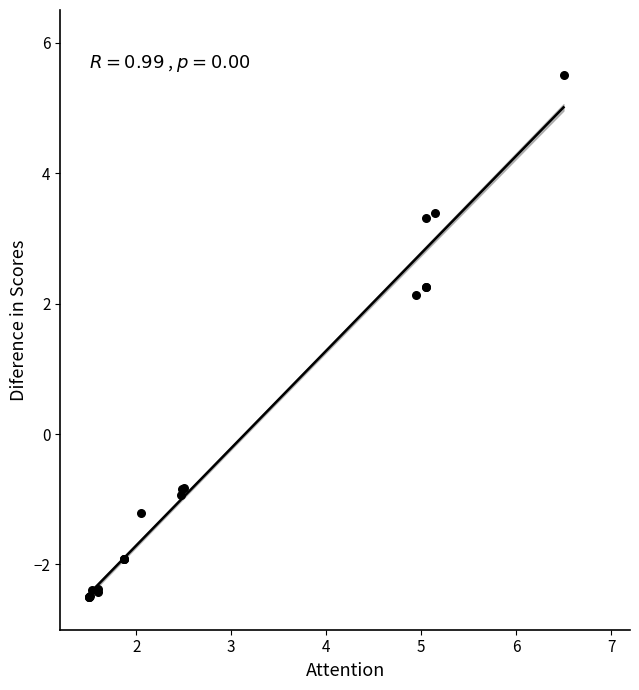

What Y value in the scatter plot is closest to 1?

2.1